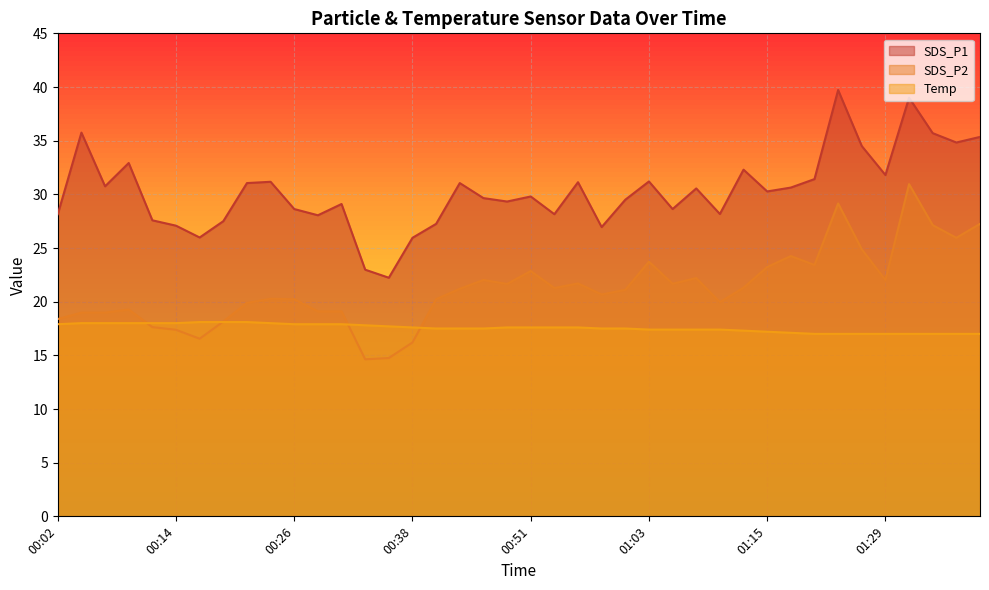

Reading left to right, extract all data points from this chart.

SDS_P1: 28.1	35.8	30.8	32.9	27.6	27.1	26.0	27.5	31.1	31.2	28.6	28.1	29.1	23.0	22.2	25.9	27.2	31.1	29.6	29.3	29.8	28.1	31.1	26.9	29.5	31.2	28.6	30.6	28.2	32.3	30.3	30.6	31.4	39.7	34.5	31.8	39.0	35.7	34.8	35.4
SDS_P2: 18.4	19.0	19.0	19.3	17.6	17.4	16.6	18.1	19.9	20.3	20.2	19.1	19.1	14.6	14.8	16.2	20.2	21.2	22.0	21.6	22.9	21.3	21.7	20.7	21.1	23.7	21.7	22.2	19.9	21.3	23.2	24.2	23.4	29.1	24.9	22.0	30.9	27.1	25.9	27.2
Temp: 17.9	18.0	18.0	18.0	18.0	18.0	18.1	18.1	18.1	18.0	17.9	17.9	17.9	17.8	17.7	17.6	17.5	17.5	17.5	17.6	17.6	17.6	17.6	17.5	17.5	17.4	17.4	17.4	17.4	17.3	17.2	17.1	17.0	17.0	17.0	17.0	17.0	17.0	17.0	17.0